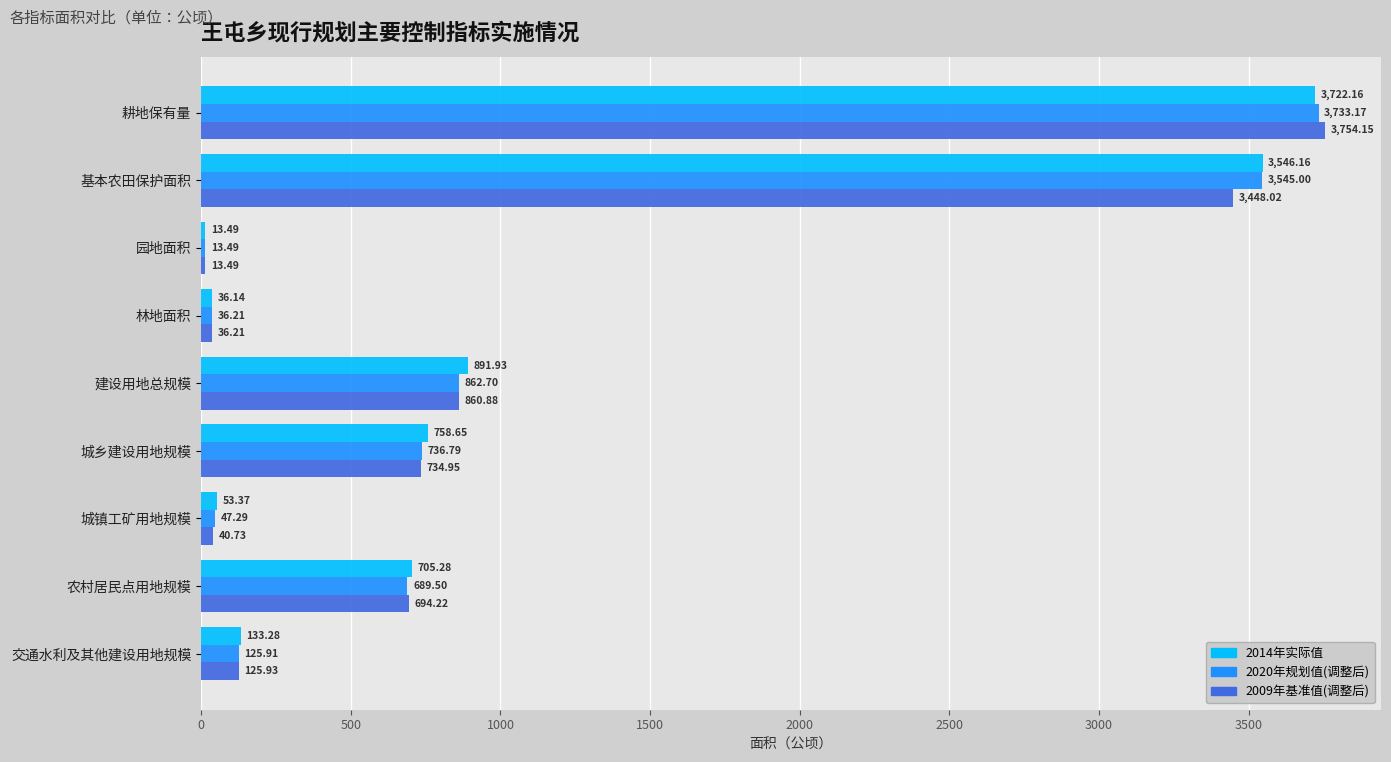

At how many categories does at least one series exceed 609?

5